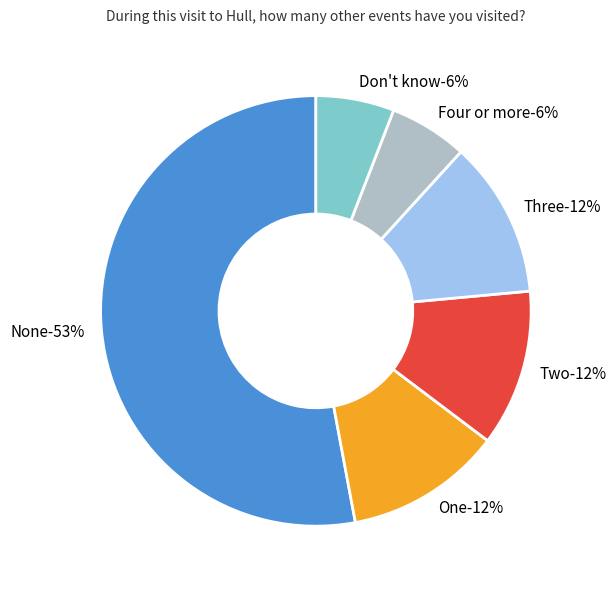

How many segments does this pie chart have?

6